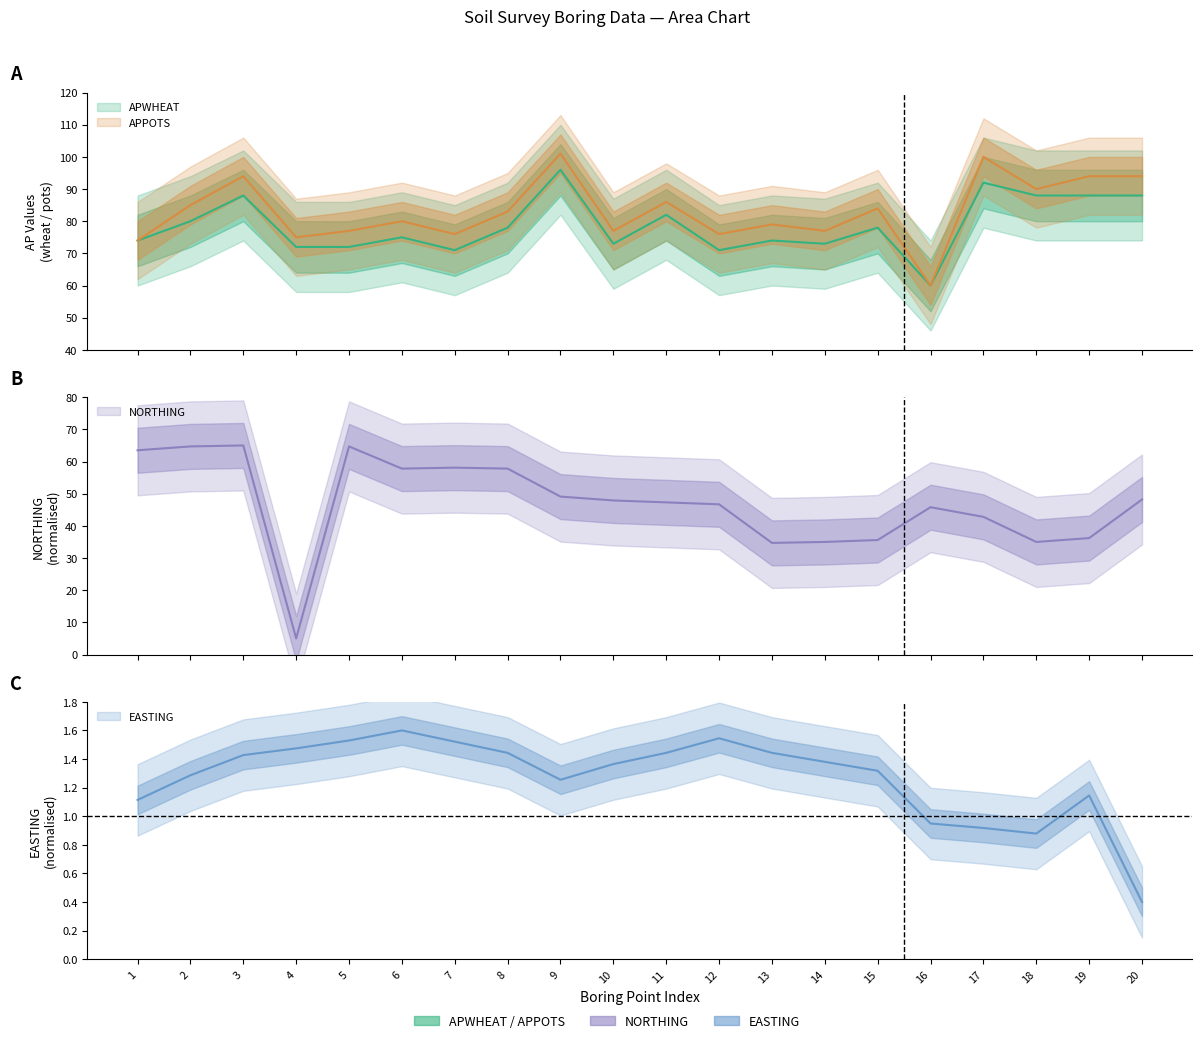

Which series has the largest total across all categories?

APPOTS